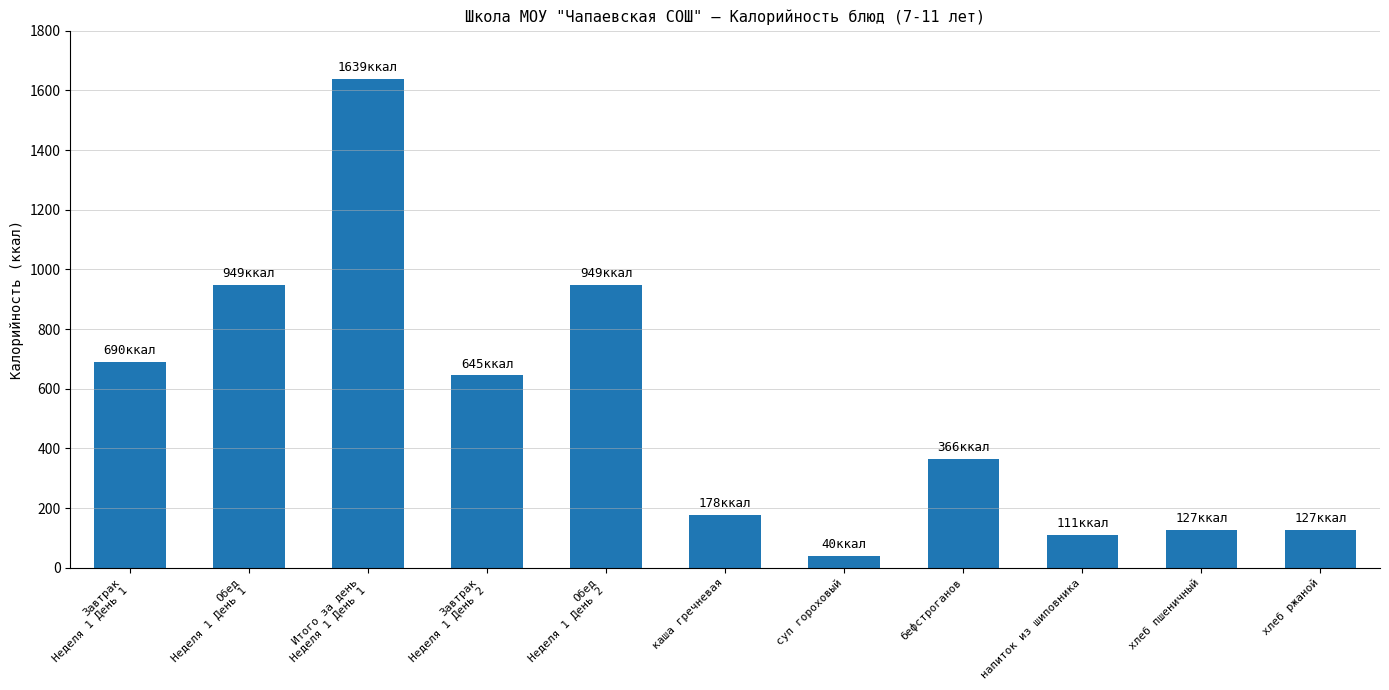

Which has a higher value, хлеб пшеничный or Завтрак
Неделя 1 День 2?

Завтрак
Неделя 1 День 2